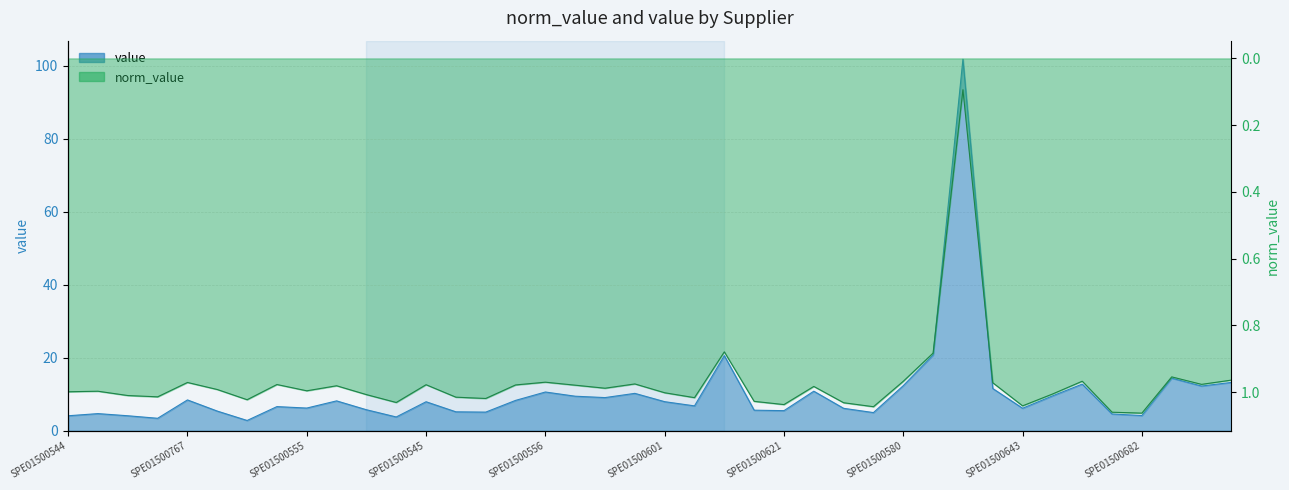

Where is norm_value nearest to the value 0?

SPE01500603